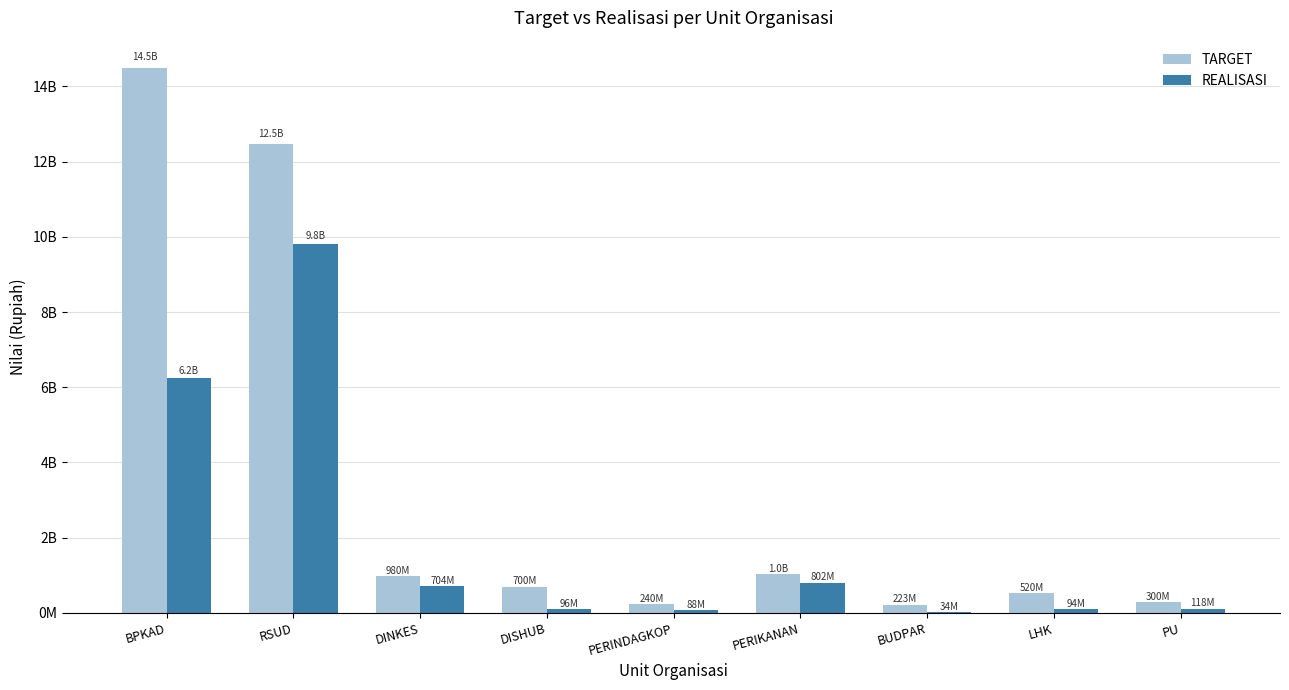

What is the sum of all REALISASI values?

17972567051.5